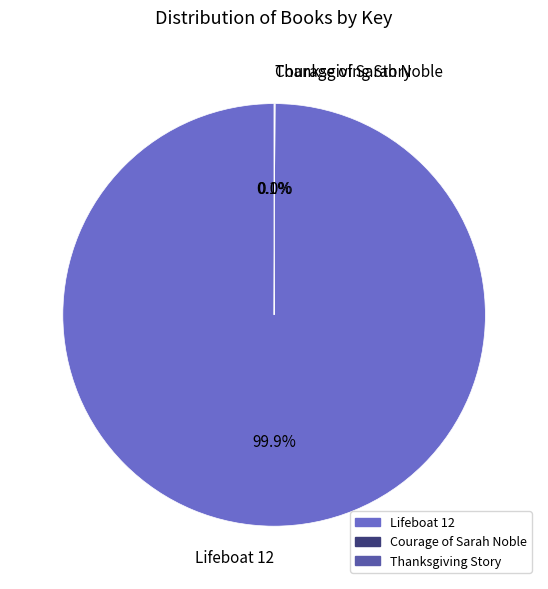

Is there a majority slice in this chart?

Yes